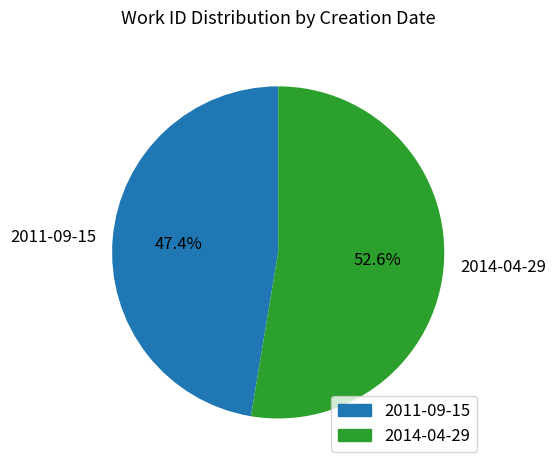

Approximately how many times larger is the value at 2011-09-15 compared to 2014-04-29?

0.9